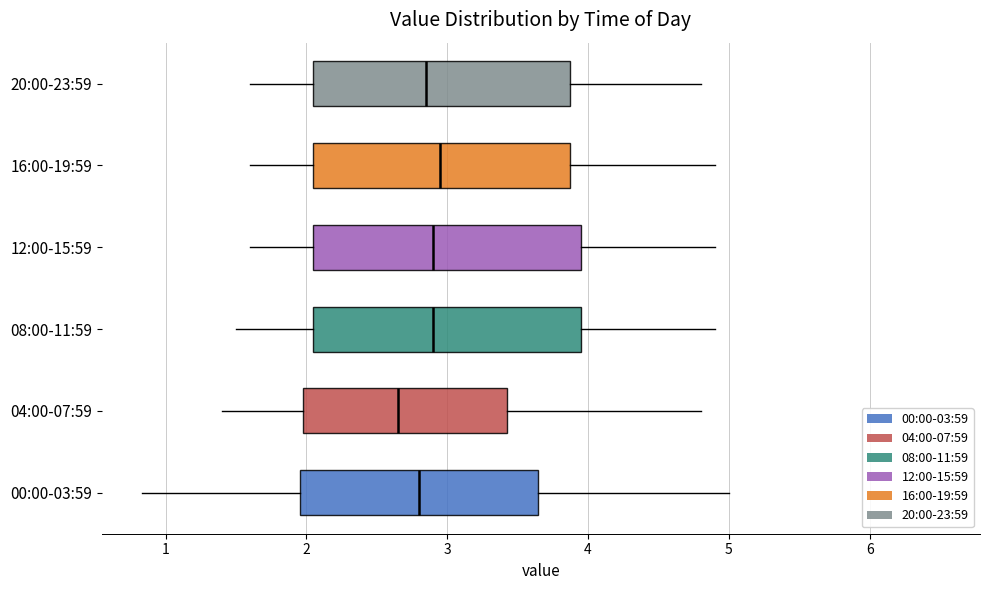

Which box's median line is the furthest to the left?

04:00-07:59